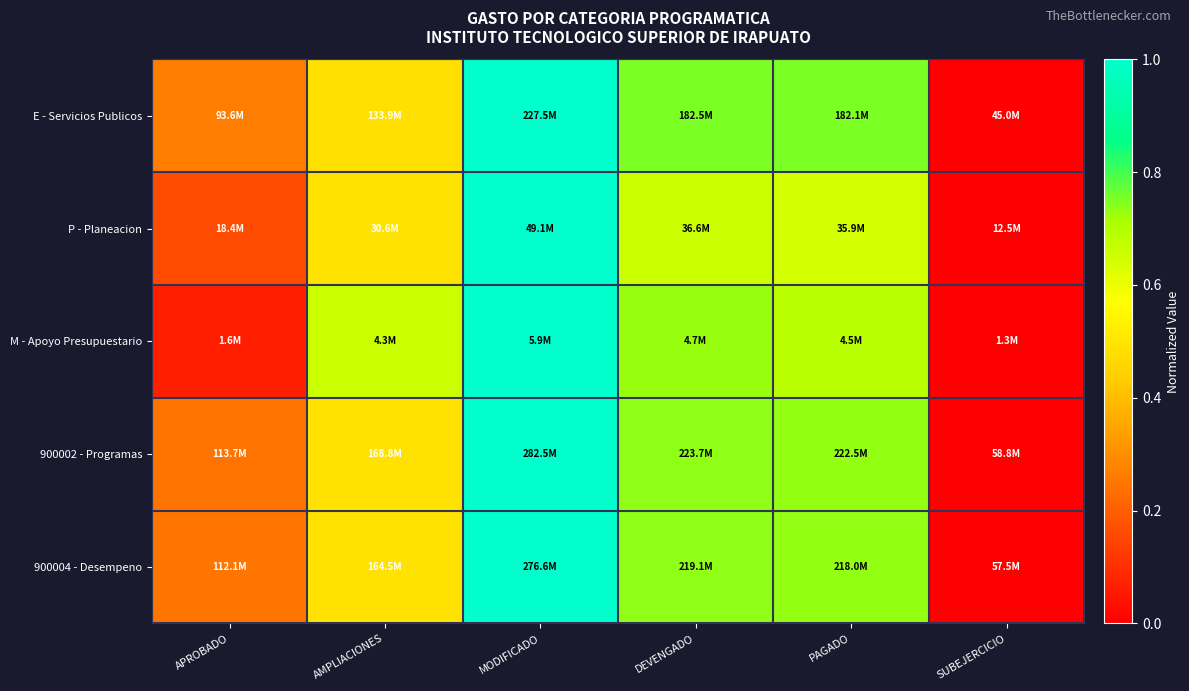

Rank the series by their maximum value, from highest to lowest.

E - Servicios Publicos, P - Planeacion, M - Apoyo Presupuestario, 900002 - Programas, 900004 - Desempeno